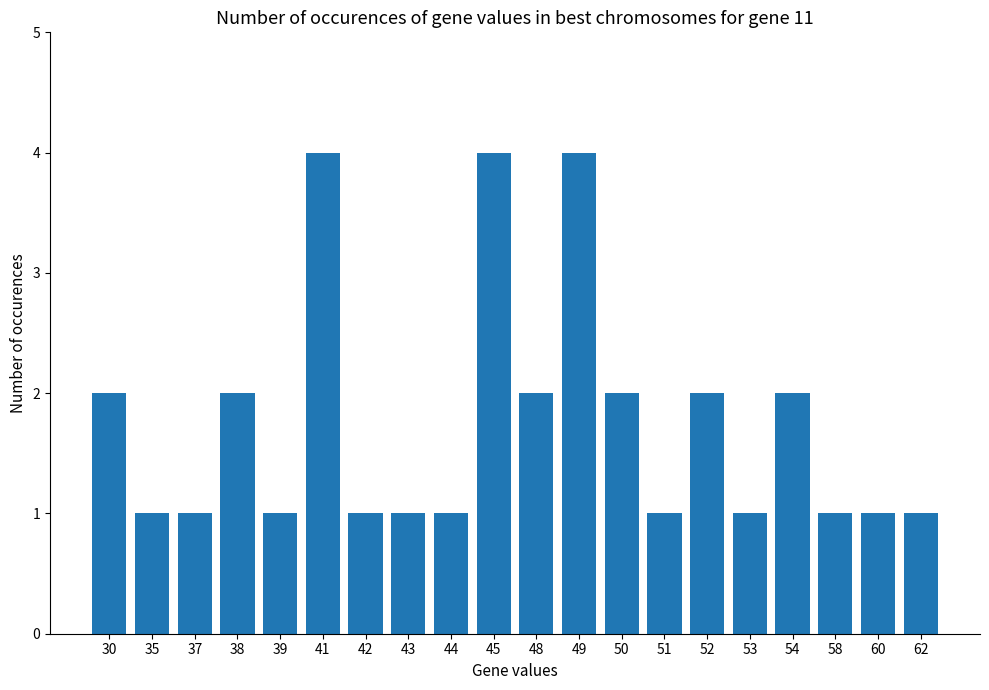

What is the smallest value displayed?

1